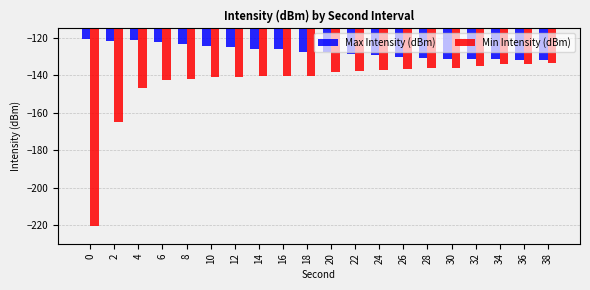

List the series in order of their peak value, highest first.

Max Intensity (dBm), Min Intensity (dBm)